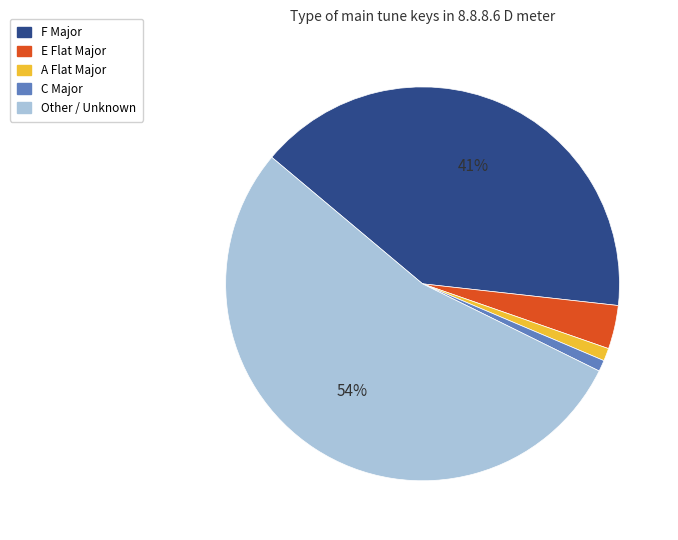

Is there a majority slice in this chart?

Yes